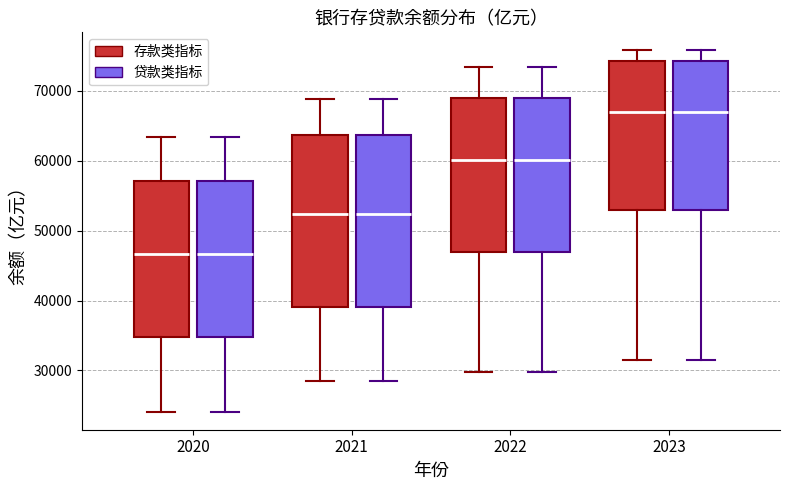

Reading left to right, read every box against the y-axis: the position of its median line, the range the box covers, and the ends of its whiskers. The values are not printed on the chart, so give them approximately, as read against the axis.

2020 (存款类指标): median 47000, box 35000 to 57000, whiskers 24000 to 63000
2020 (贷款类指标): median 47000, box 35000 to 57000, whiskers 24000 to 63000
2021 (存款类指标): median 52000, box 39000 to 64000, whiskers 29000 to 69000
2021 (贷款类指标): median 52000, box 39000 to 64000, whiskers 29000 to 69000
2022 (存款类指标): median 60000, box 47000 to 69000, whiskers 30000 to 73000
2022 (贷款类指标): median 60000, box 47000 to 69000, whiskers 30000 to 73000
2023 (存款类指标): median 67000, box 53000 to 74000, whiskers 31000 to 76000
2023 (贷款类指标): median 67000, box 53000 to 74000, whiskers 31000 to 76000